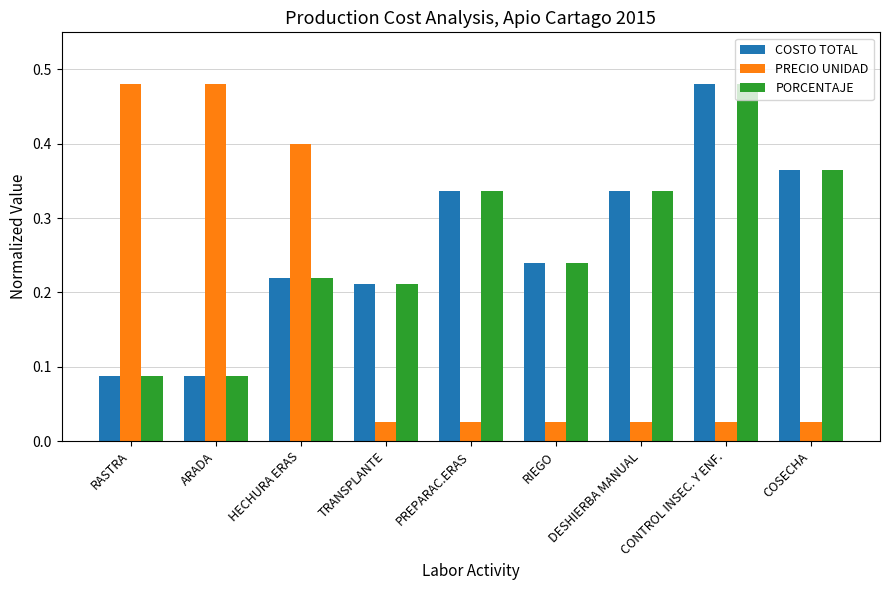

Which series has the widest spread of values?

PRECIO UNIDAD